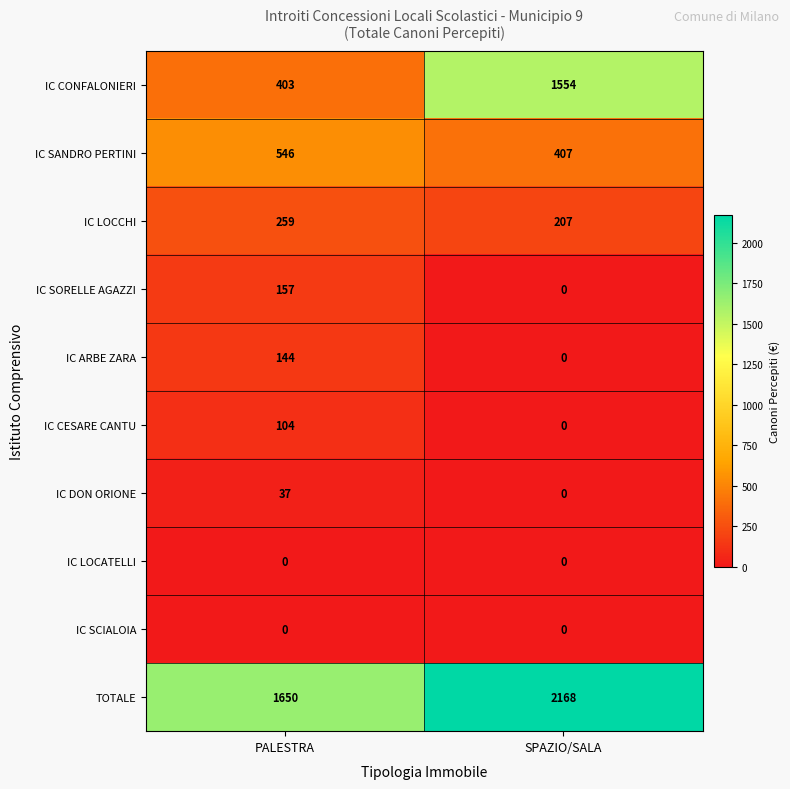

Which series changed the most between PALESTRA and SPAZIO/SALA?

IC CONFALONIERI